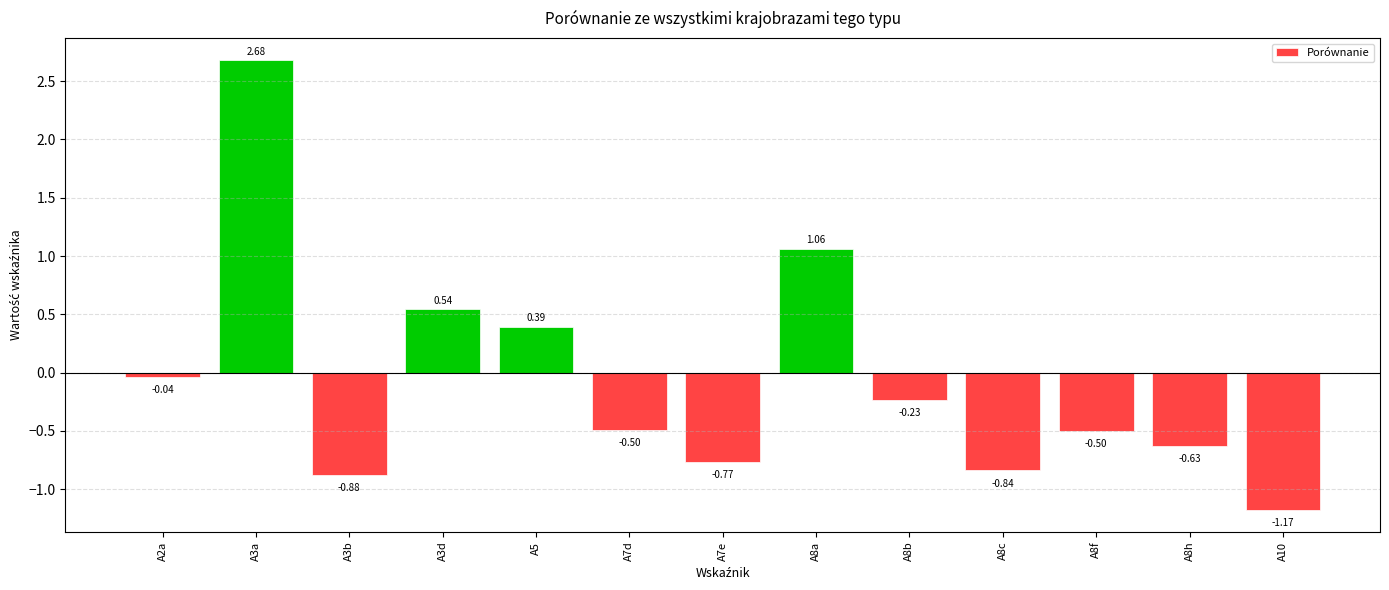

How many data points does each series have?

13